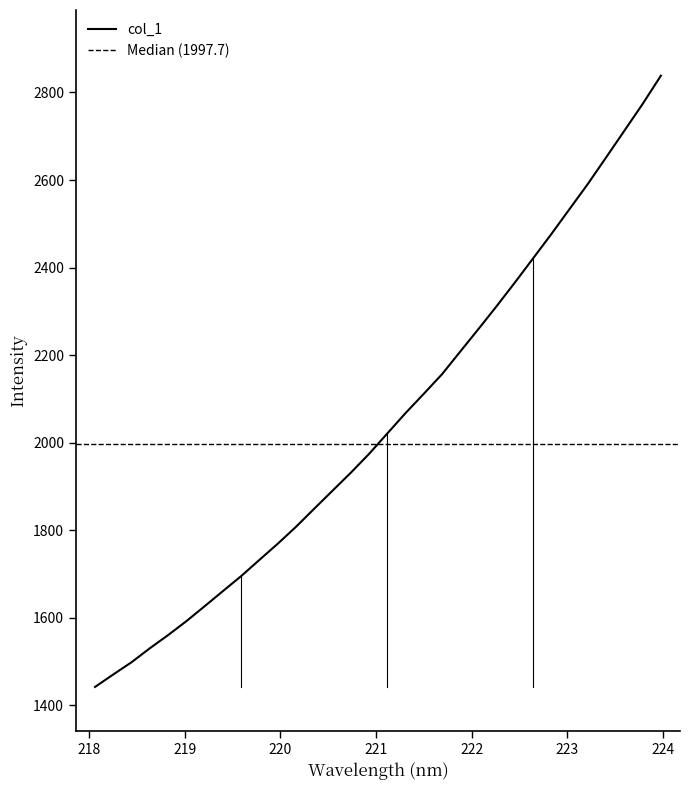

List the labels in order of value, smallest first.

218.0596, 218.2508, 218.442, 218.6332, 218.8244, 219.0156, 219.2067, 219.3979, 219.589, 219.7801, 219.9712, 220.1623, 220.3533, 220.5444, 220.7354, 220.9264, 221.1174, 221.3083, 221.4993, 221.6902, 221.8812, 222.0721, 222.263, 222.4538, 222.6447, 222.8355, 223.0264, 223.2172, 223.408, 223.5987, 223.7895, 223.9802